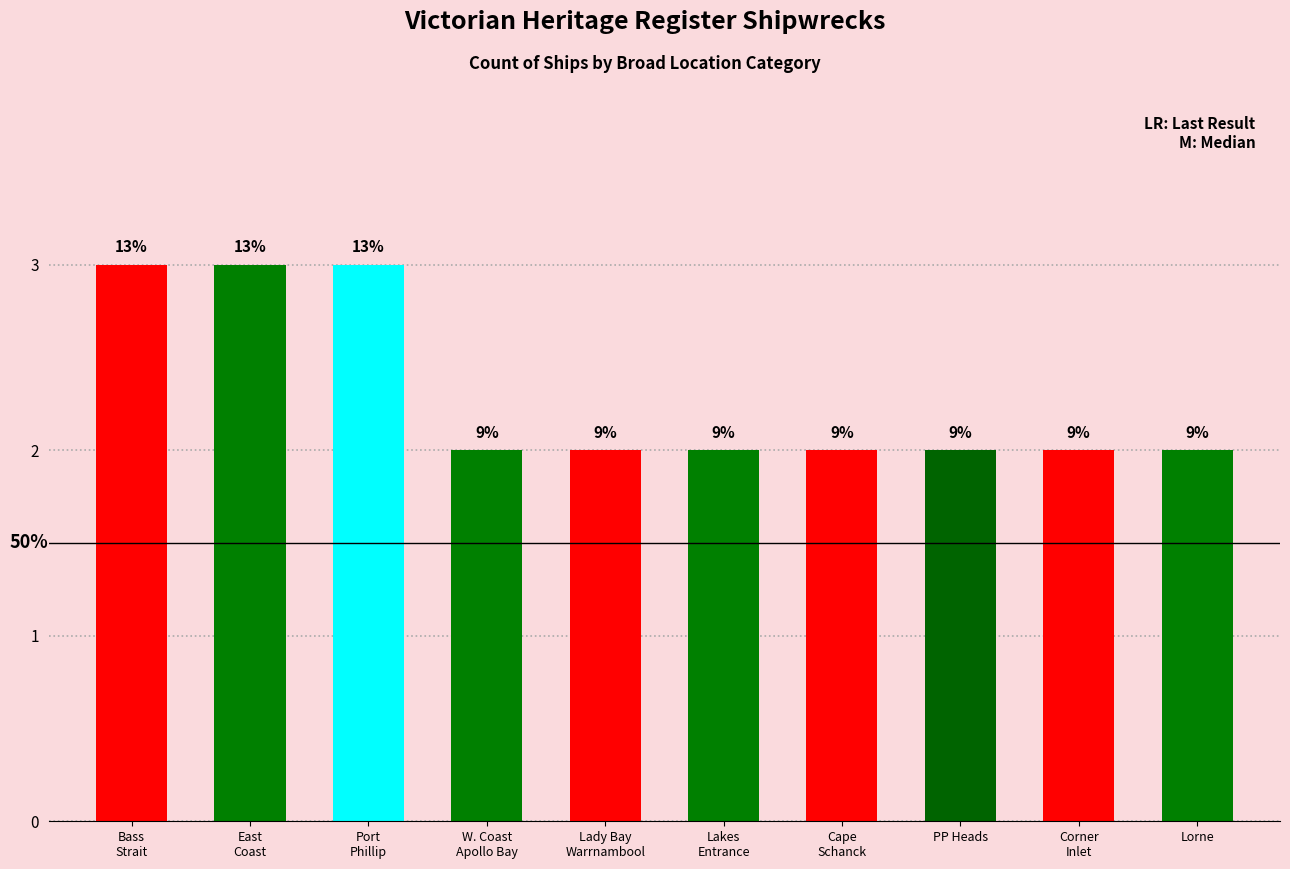

What is the difference between the maximum and second lowest values?

1